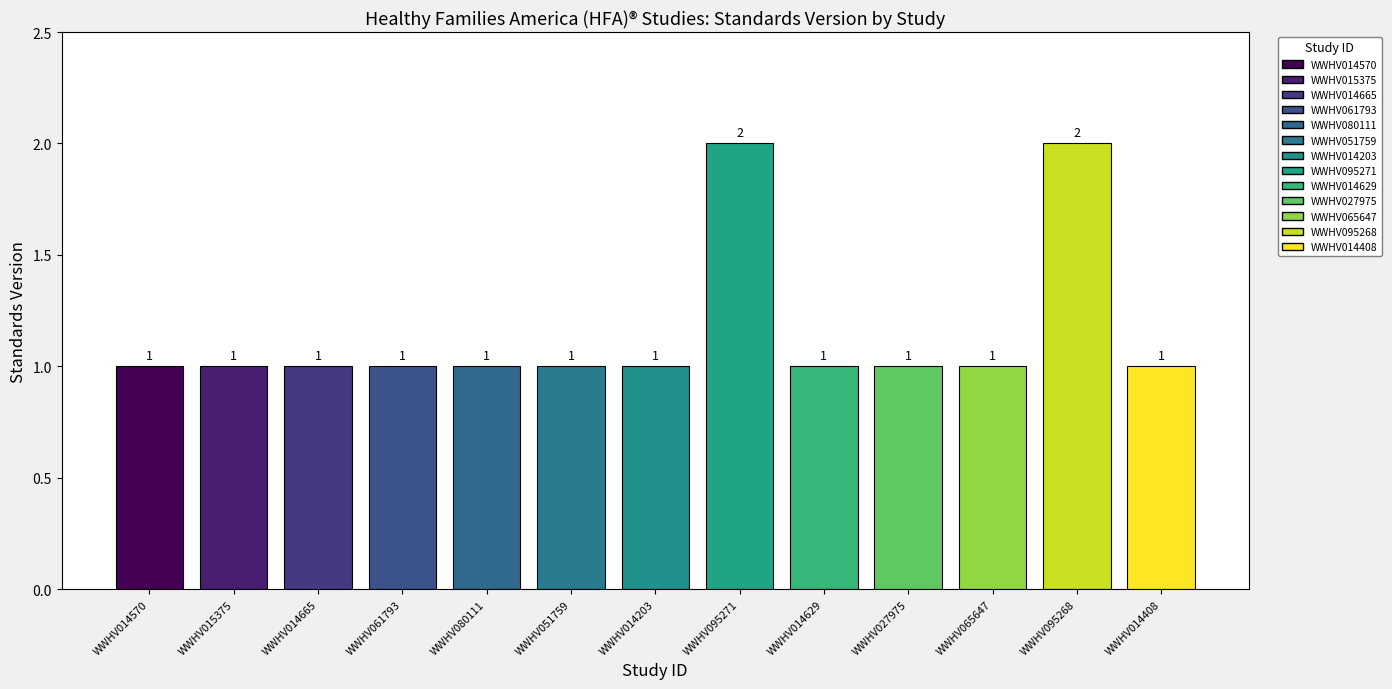

How many data points does each series have?

13